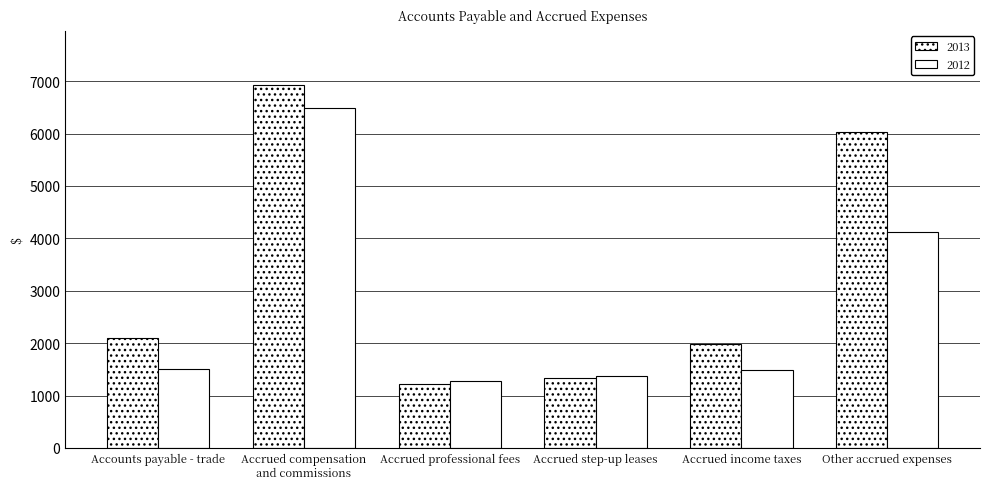

How many series are shown in this chart?

2